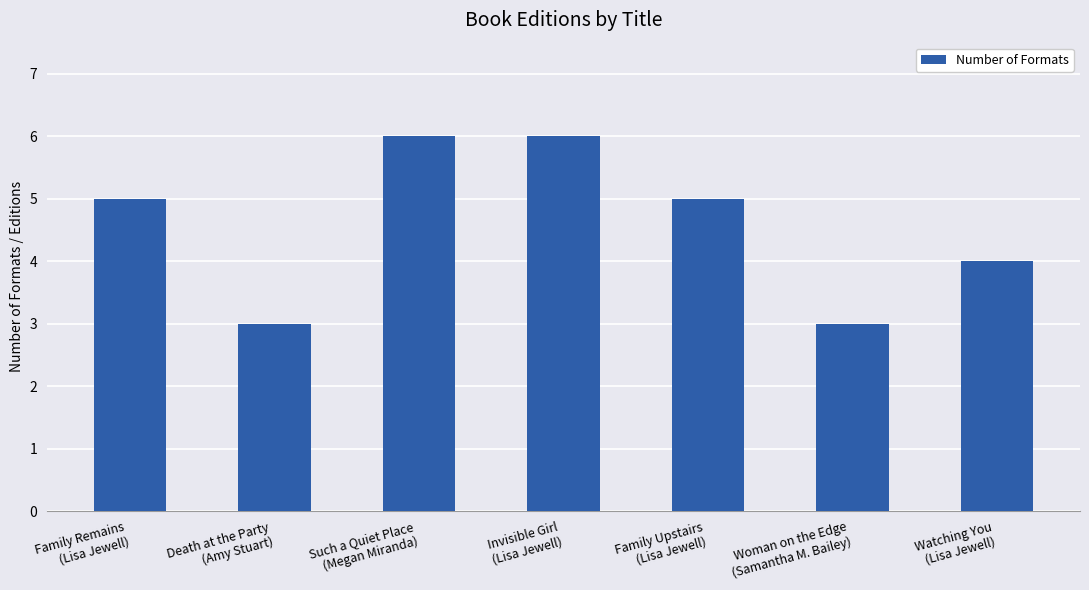

What is the label of the 3rd bar from the left?

Such a Quiet Place
(Megan Miranda)